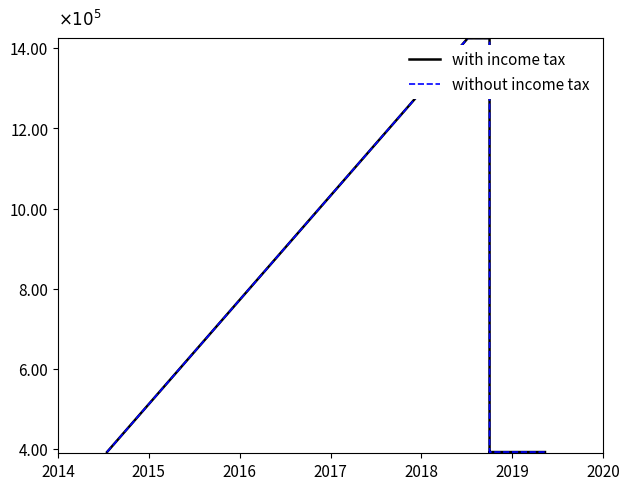

At how many categories does at least one series exceed 550719?

2